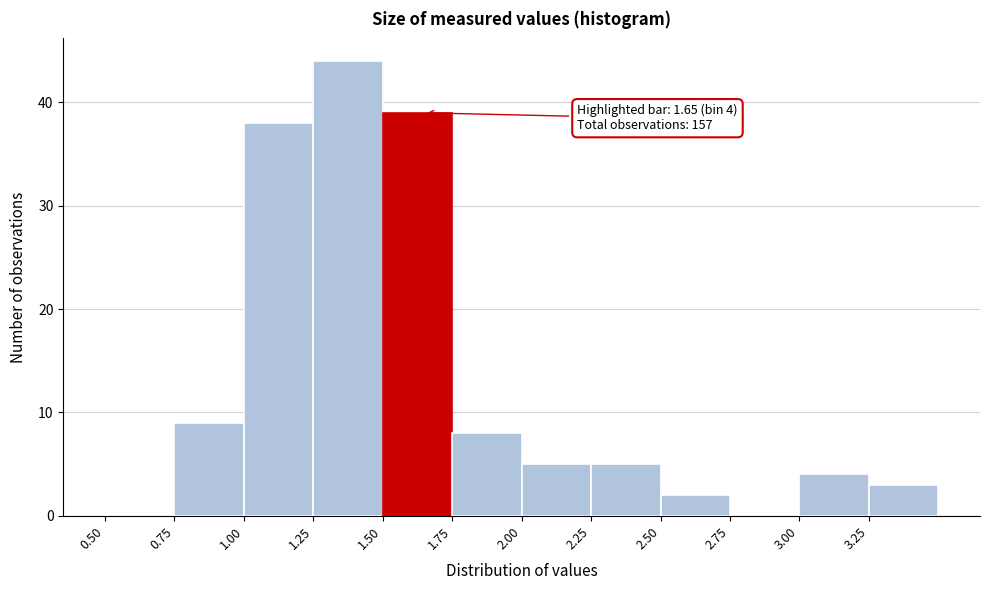

Over which range of the x-axis is the bar tallest?

1.25 to 1.50